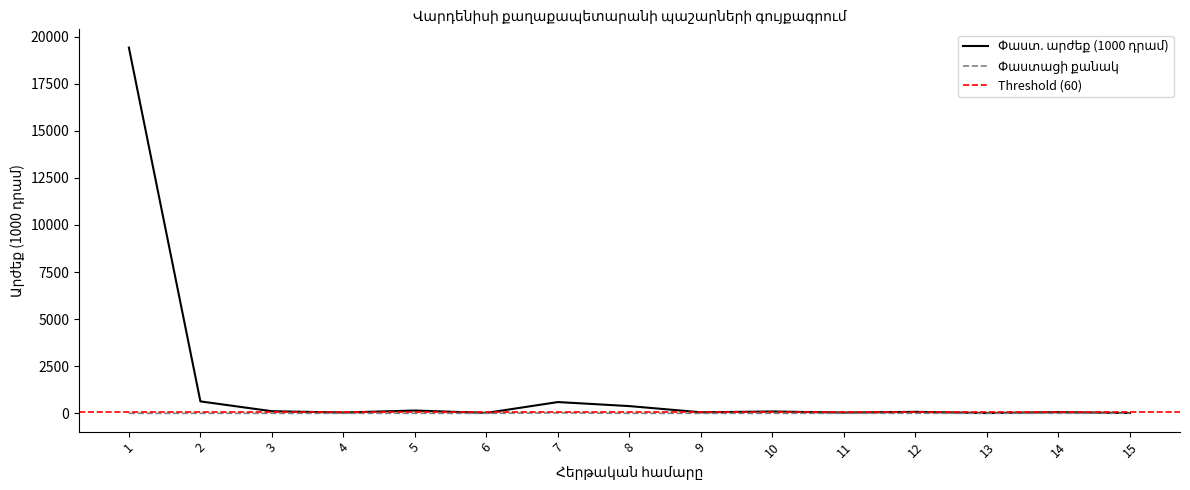

How many lines are shown in the chart?

2